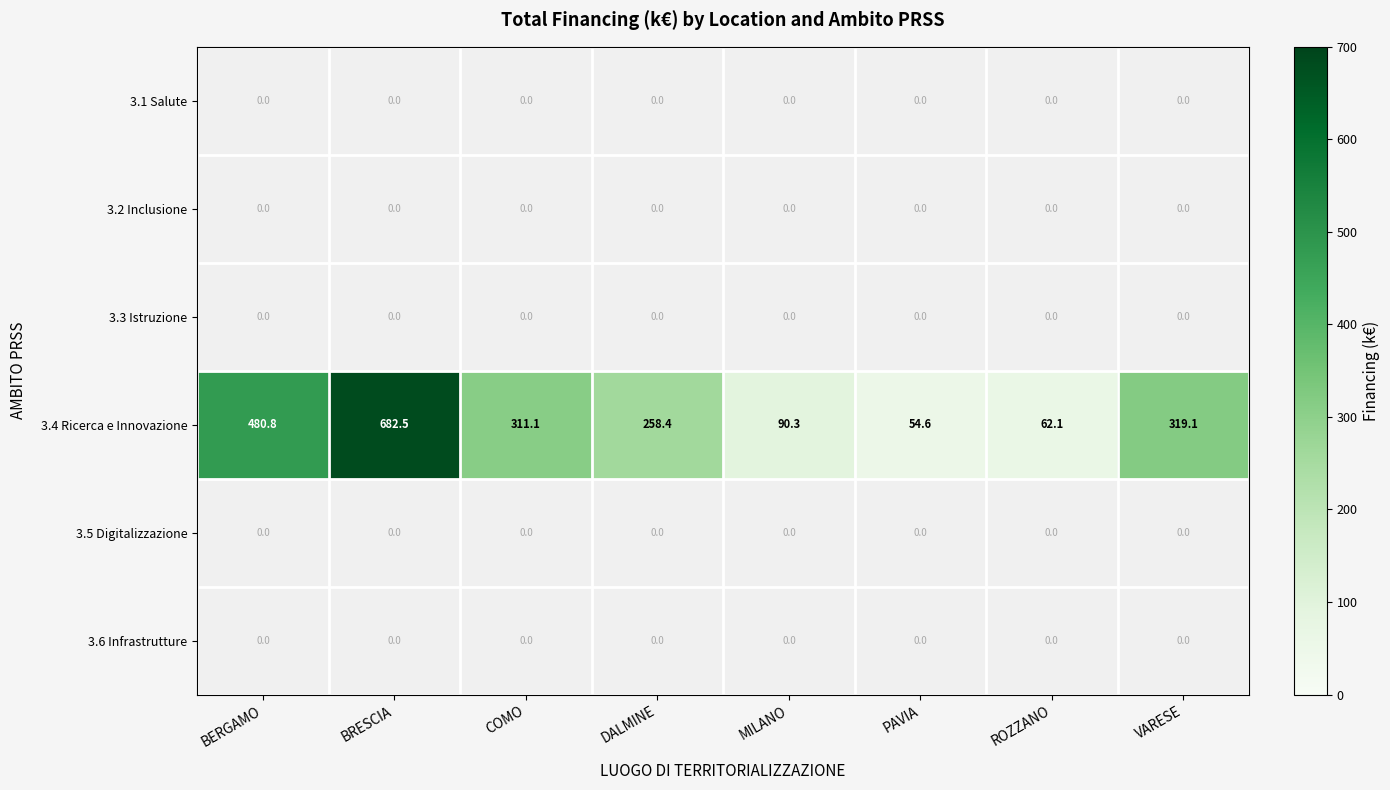

What is the sum of all 3.4 Ricerca e Innovazione values?

2258.9